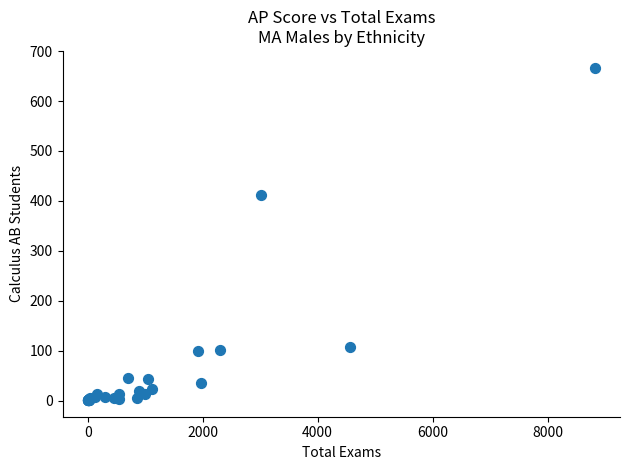

What Y value in the scatter plot is closest to 334?

411